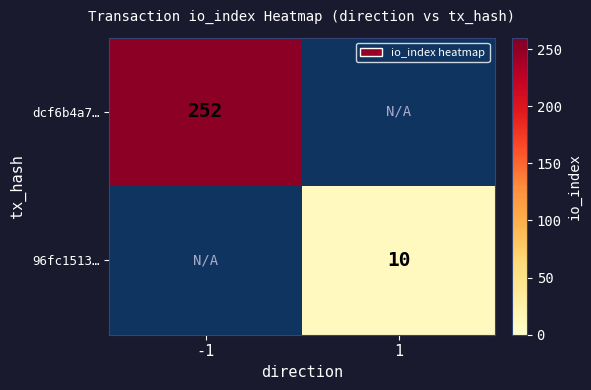

Is the value of dcf6b4a7… at -1 greater than the value of 96fc1513… at 1?

Yes